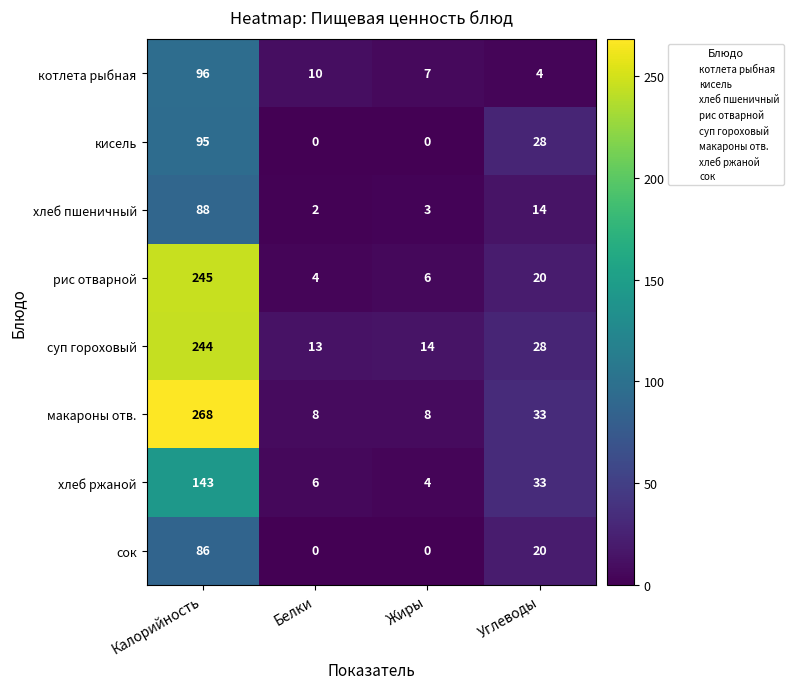

Which label corresponds to the largest value in the chart?

Калорийность